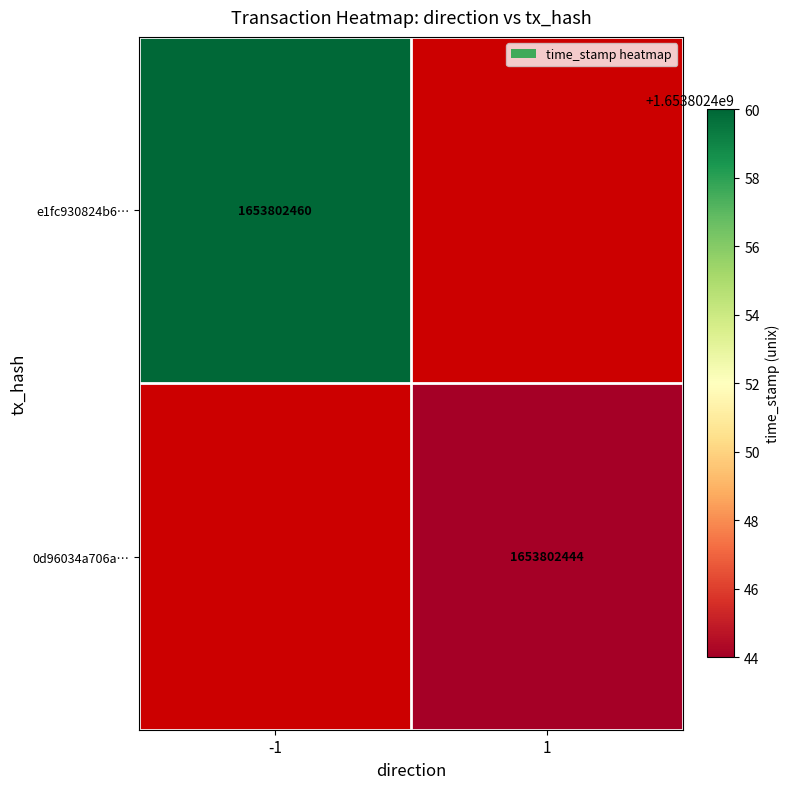

Reading right to left, extract all data points from this chart.

e1fc930824b6e598921ddf2cb6fe0273db082fc: 1=1653802460	0=-1
0d96034a706a0d27a0c736200b27a2c5cb49cbb: 1=1653802444	0=1